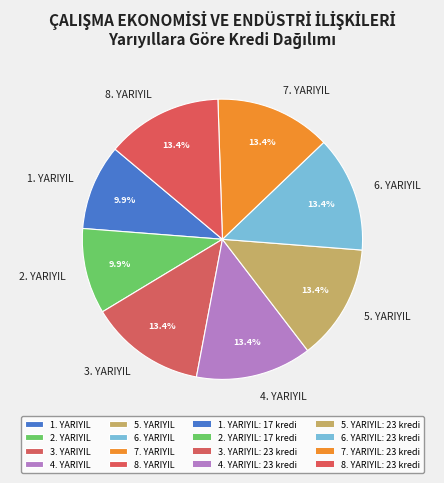

What is the total percentage of 8. YARIYIL and 6. YARIYIL?

26.7%